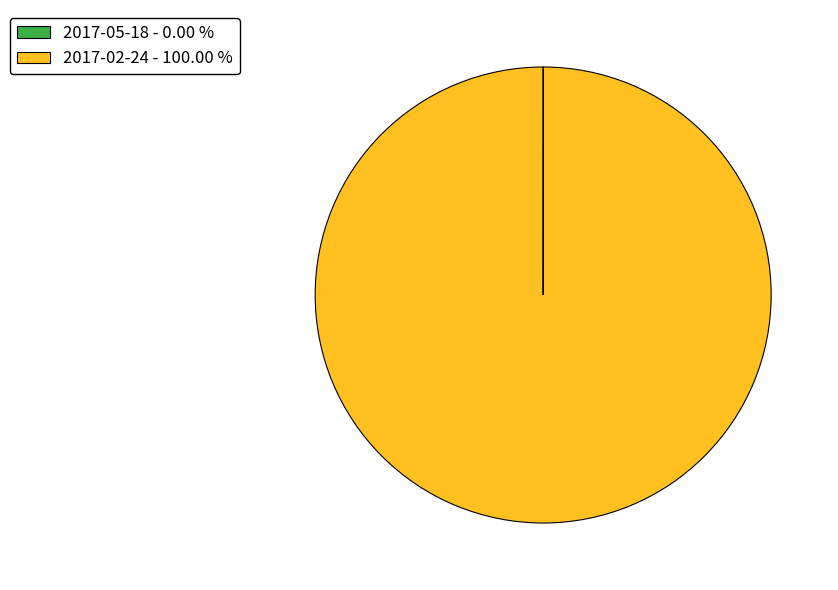

Which slice is the largest?

2017-02-24 - 100.00 %